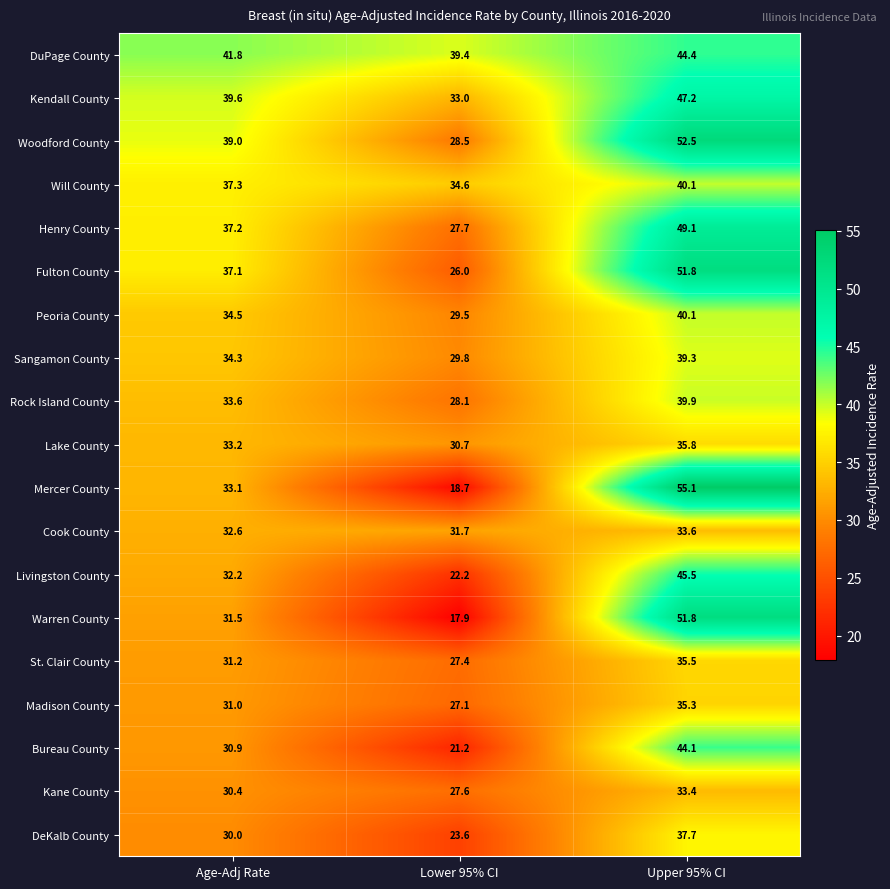

True or false: Mercer County has a value of 55.1 at Upper 95% CI.

True